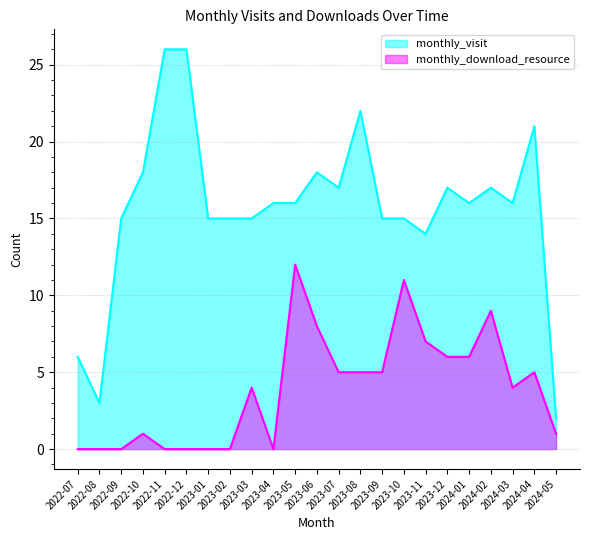

What are all the series names shown in the legend?

monthly_visit, monthly_download_resource